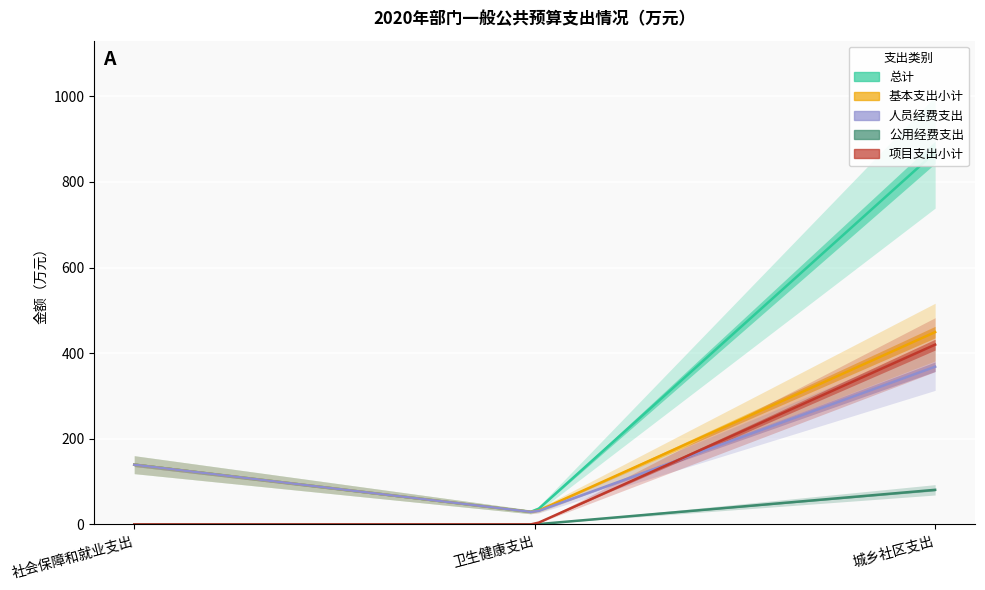

Is the value of 公用经费支出 at 城乡社区支出 greater than the value of 人员经费支出 at 社会保障和就业支出?

No